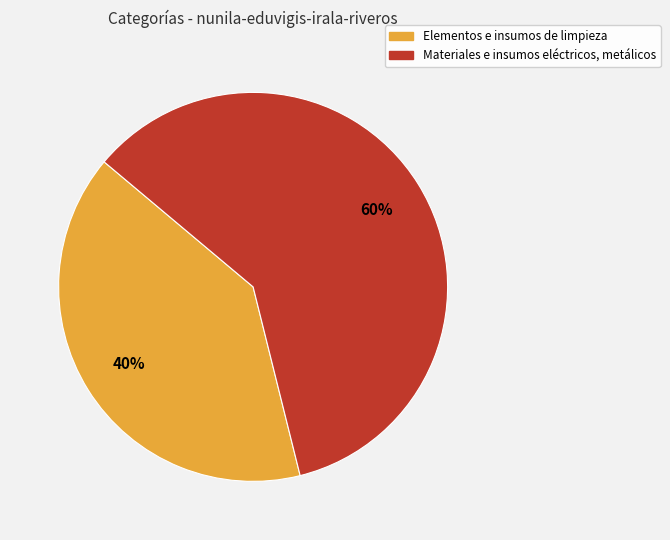

What percentage is the Elementos e insumos de limpieza slice, to the nearest percent?

40%